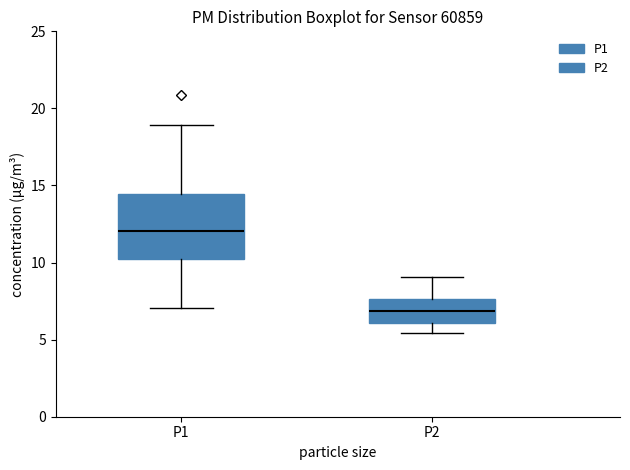

Reading left to right, transcribe this box plot: for each box, give where its median line is, the range the box spans, and where its two whiskers end, as read against the y-axis. The values are not printed on the chart, so give them approximately, as read against the axis.

P1: median 12.0, box 10.0 to 14.5, whiskers 7.0 to 19.0
P2: median 7.0, box 6.0 to 7.5, whiskers 5.5 to 9.0